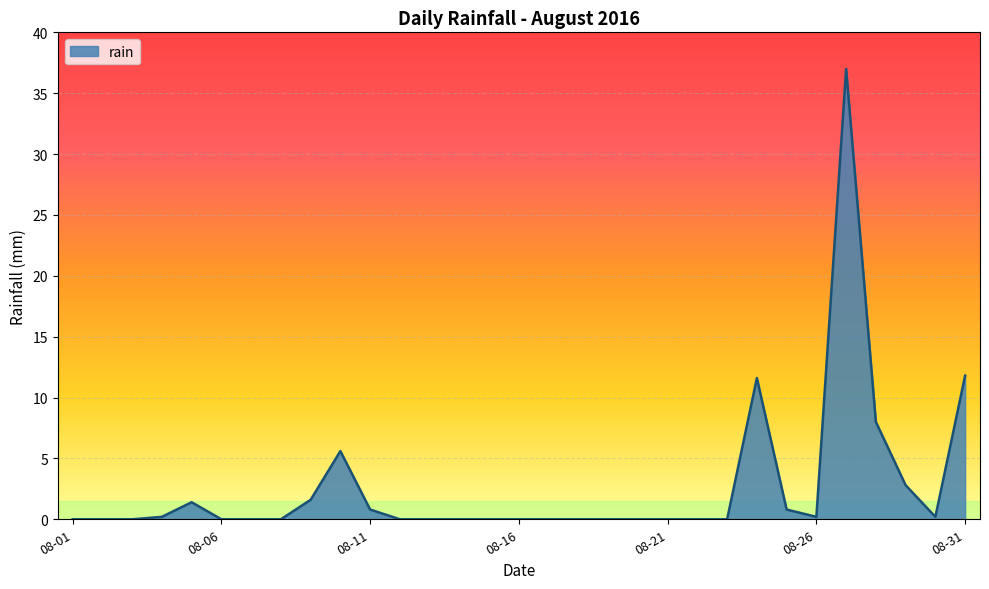

What is the maximum value shown in the chart?

37.0